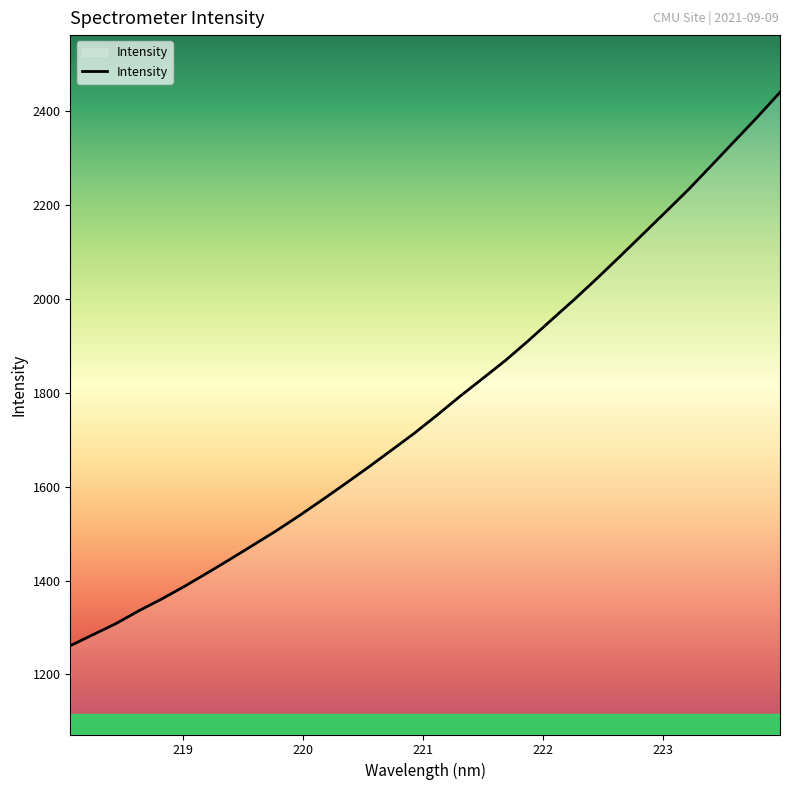

What is the difference between the maximum and minimum values?

1178.9